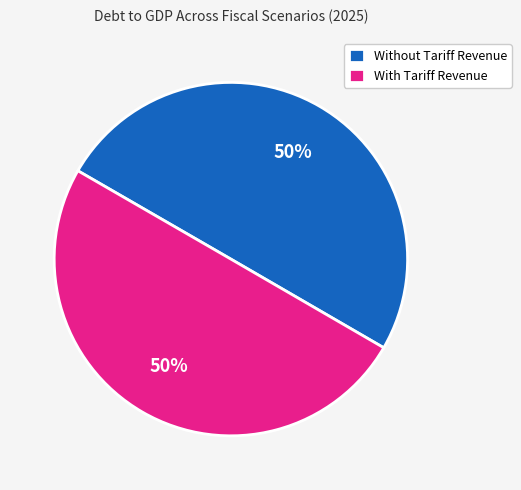

Is it true that With Tariff Revenue is 39% of the pie?

False